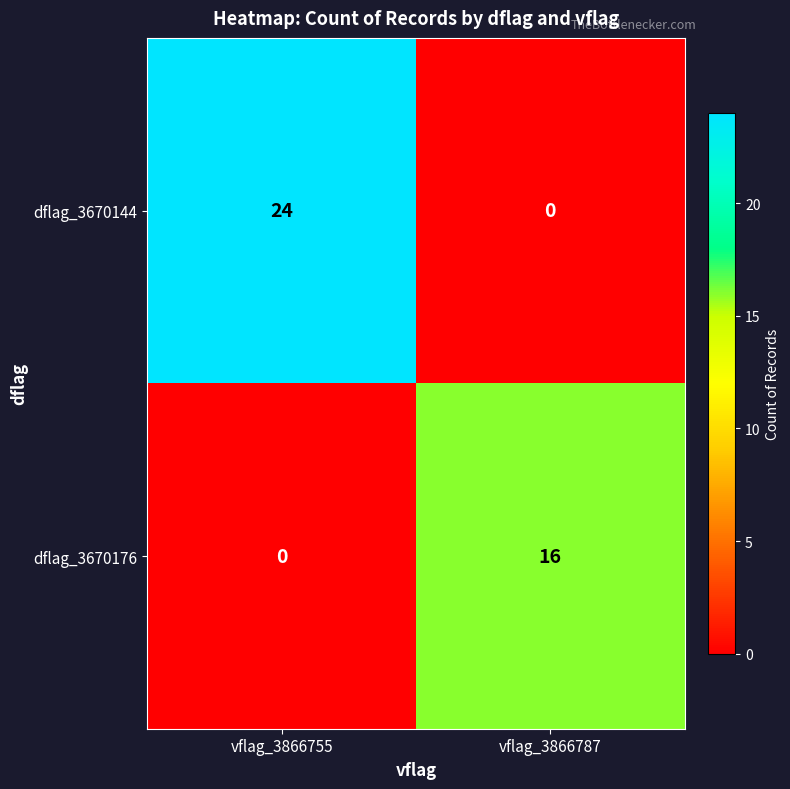

Is it true that dflag_3670144 equals 24 at vflag_3866755?

True